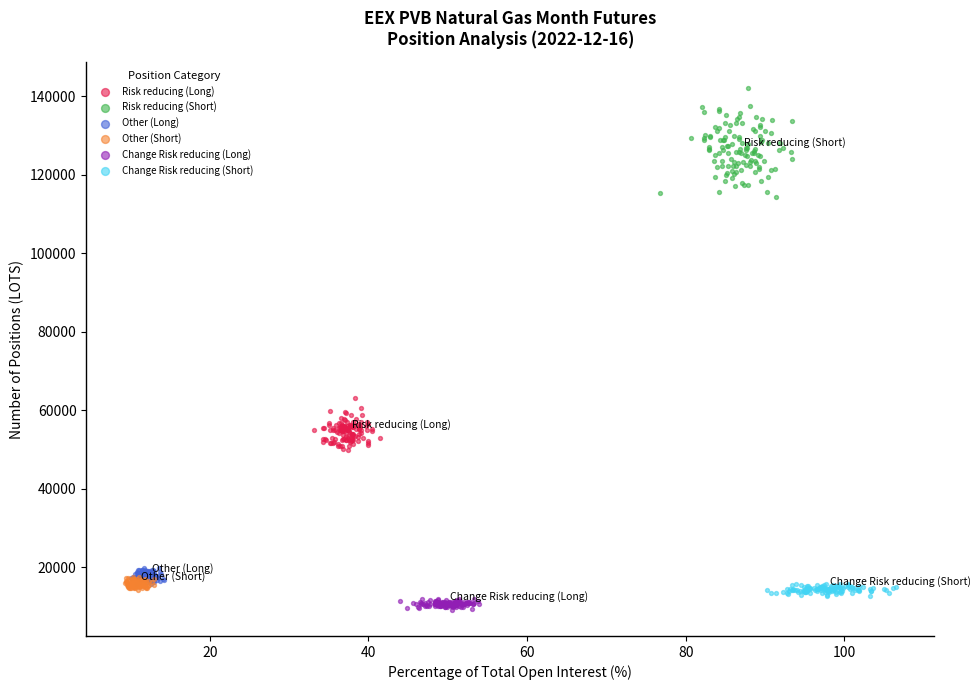

Which series reaches the minimum Y coordinate?

Change Risk reducing (Long)